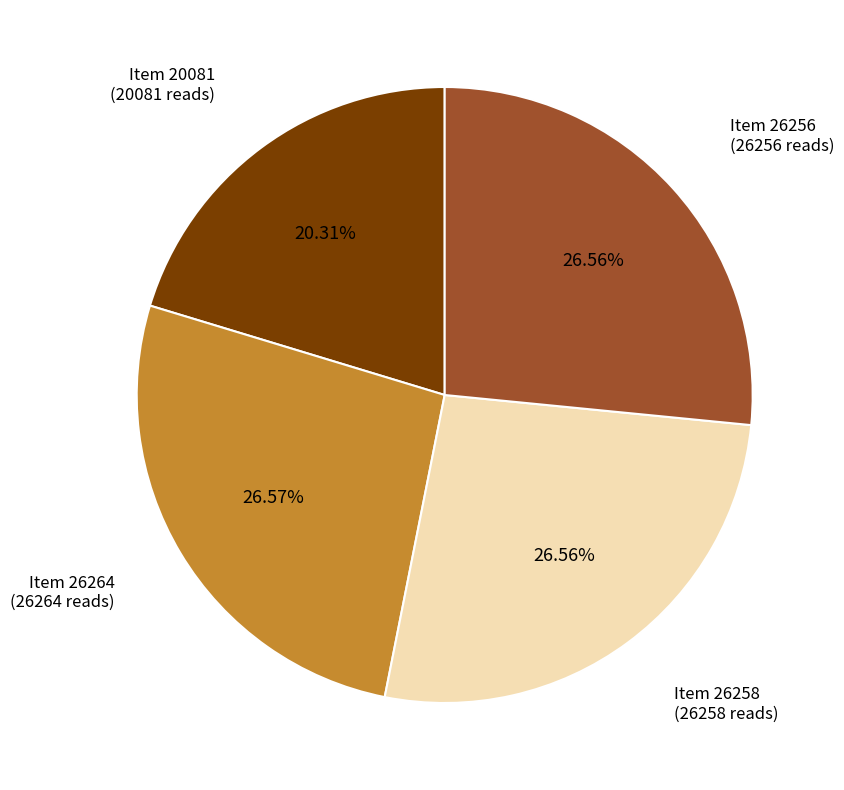

What is the total percentage of Item 26264 and Item 26258?

53.1%